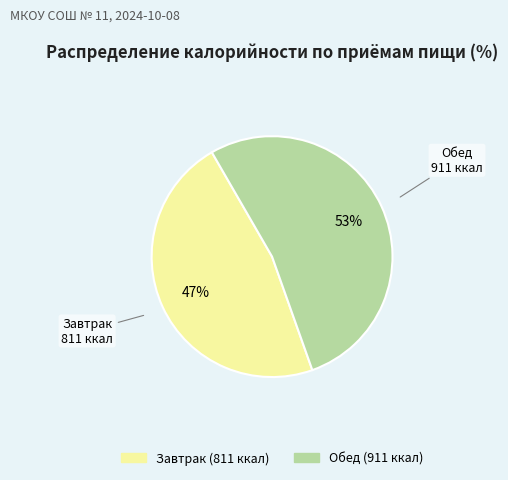

True or false: Завтрак accounts for 38% of the total.

False